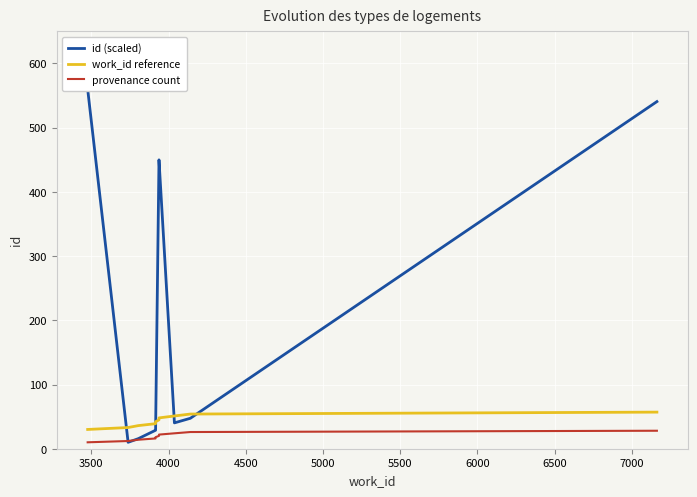

What is the difference between the maximum and minimum values in the id (scaled) series?

550.0